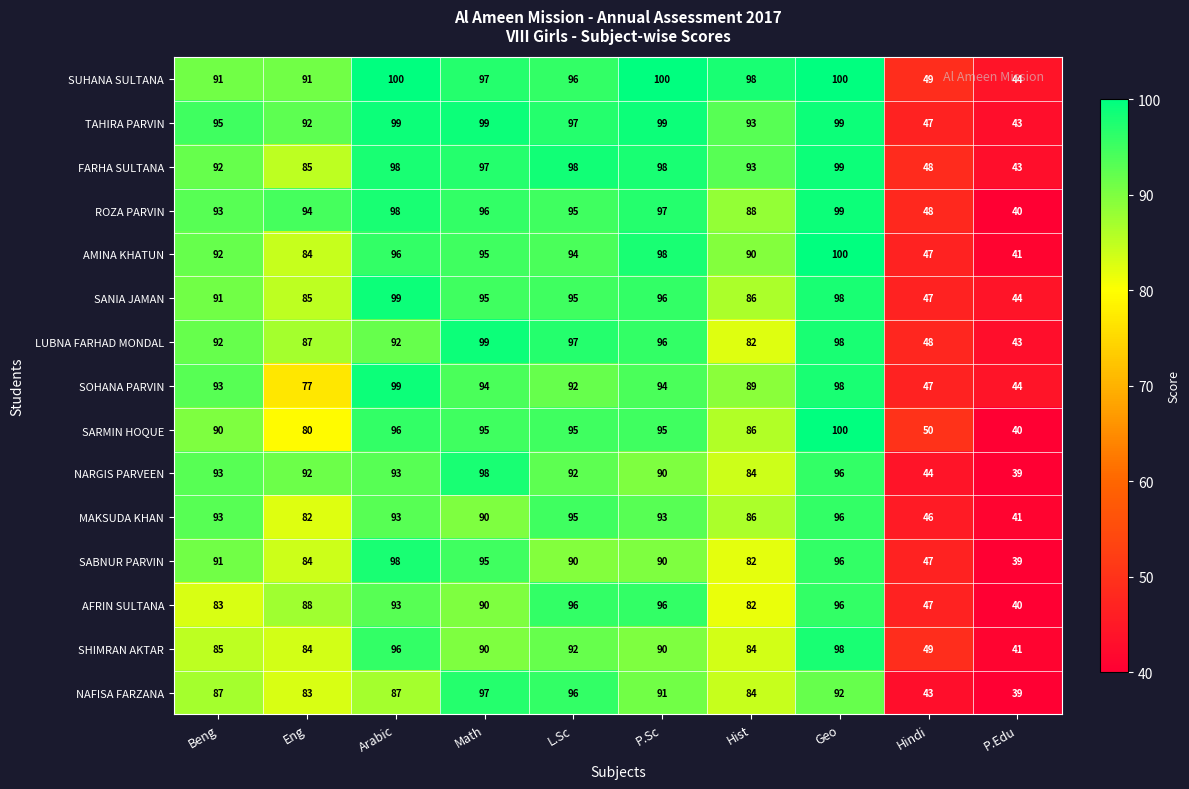

What is the sum of the SHIMRAN AKTAR values at Arabic and Eng?

180